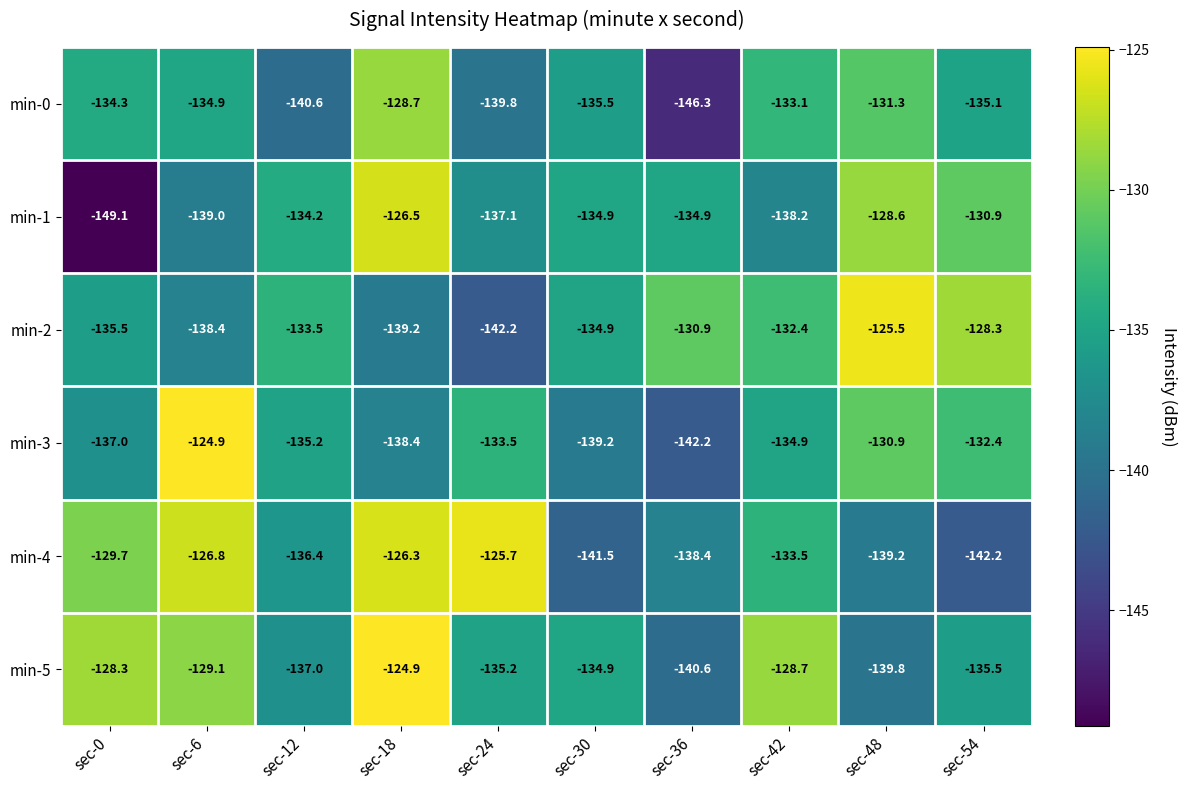

At which label does min-0 first exceed -134?

sec-18